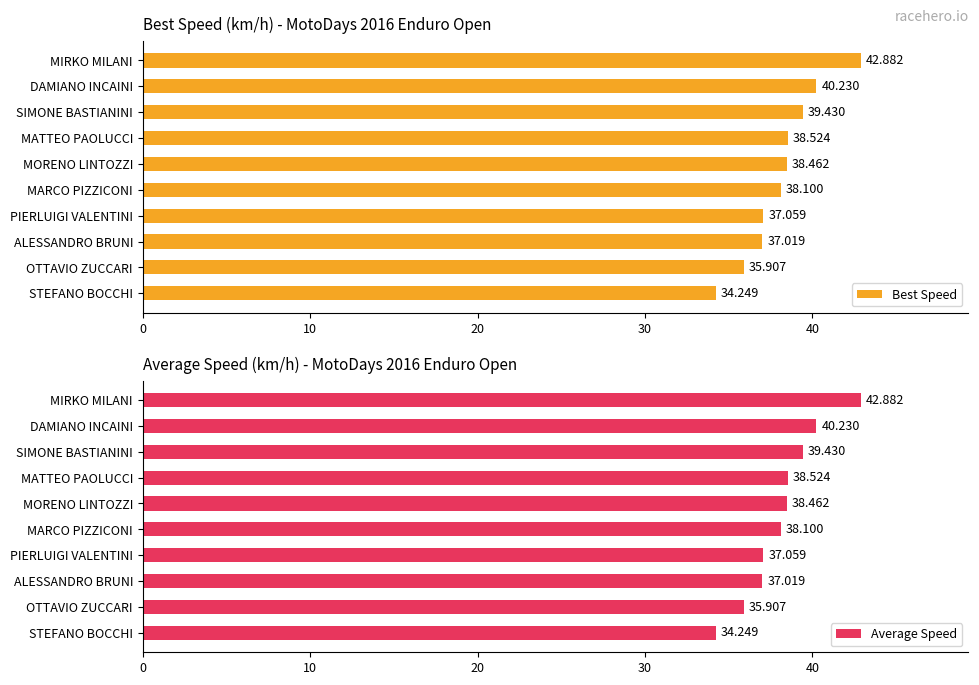

Is it true that Average Speed equals 48.4 at OTTAVIO ZUCCARI?

False